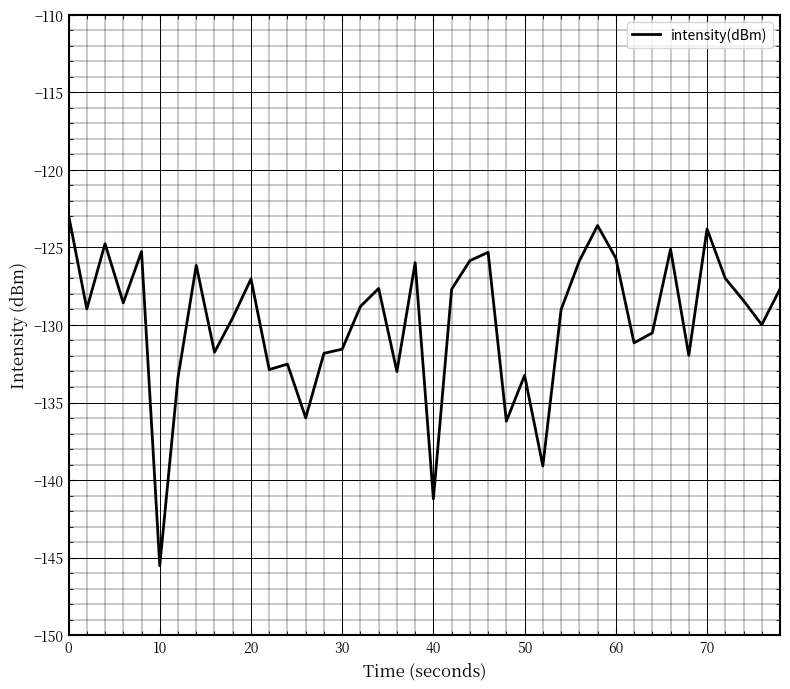

Does the chart display data point markers on the line(s)?

No